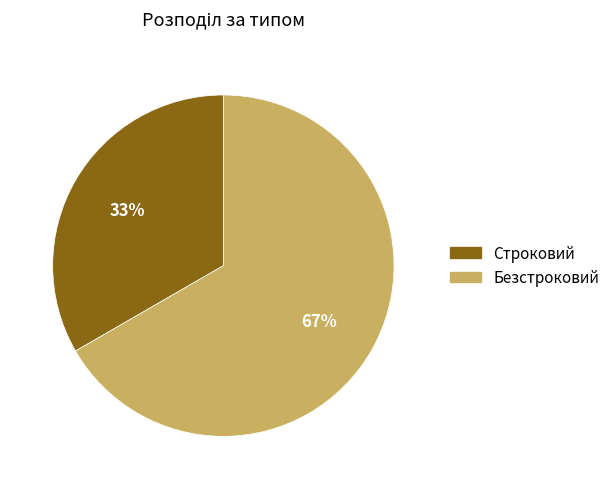

The Безстроковий slice represents 81% of the pie. True or false?

False